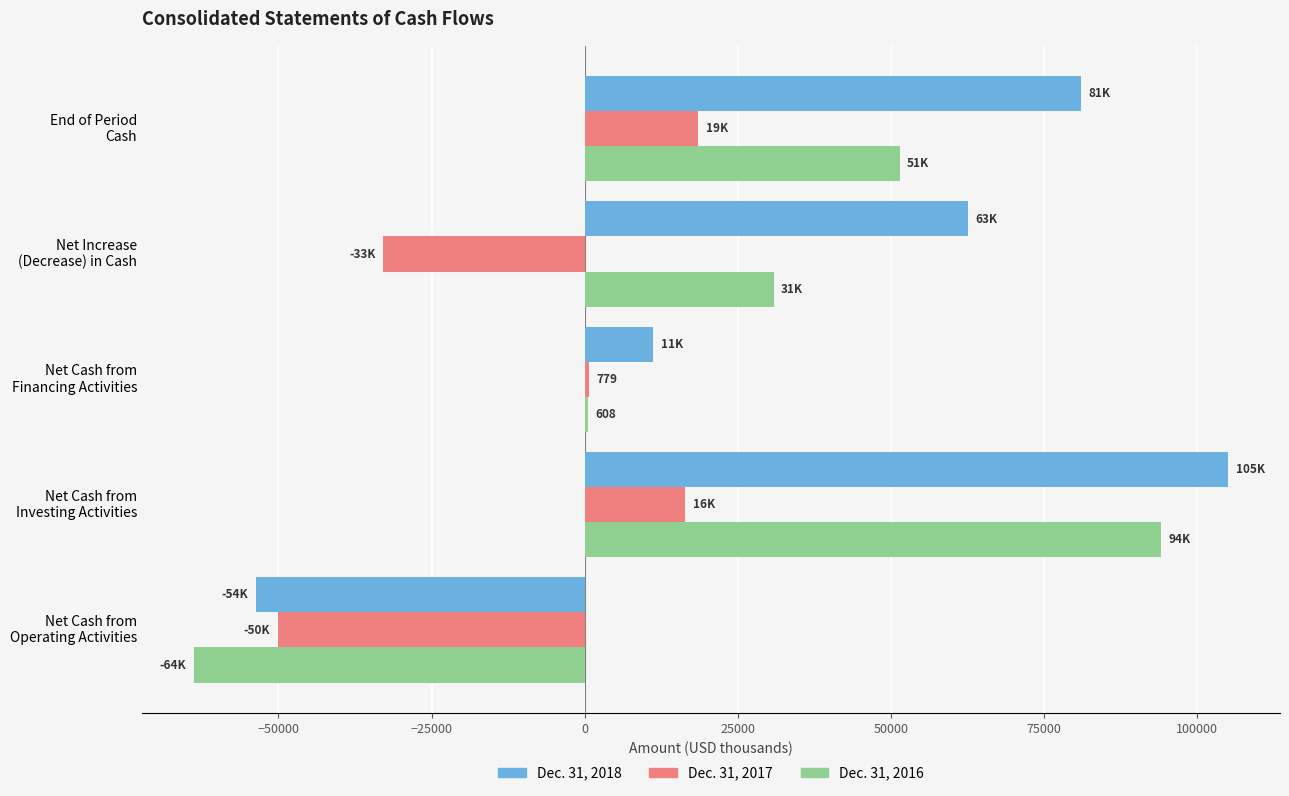

What is the smallest value displayed?

-63815